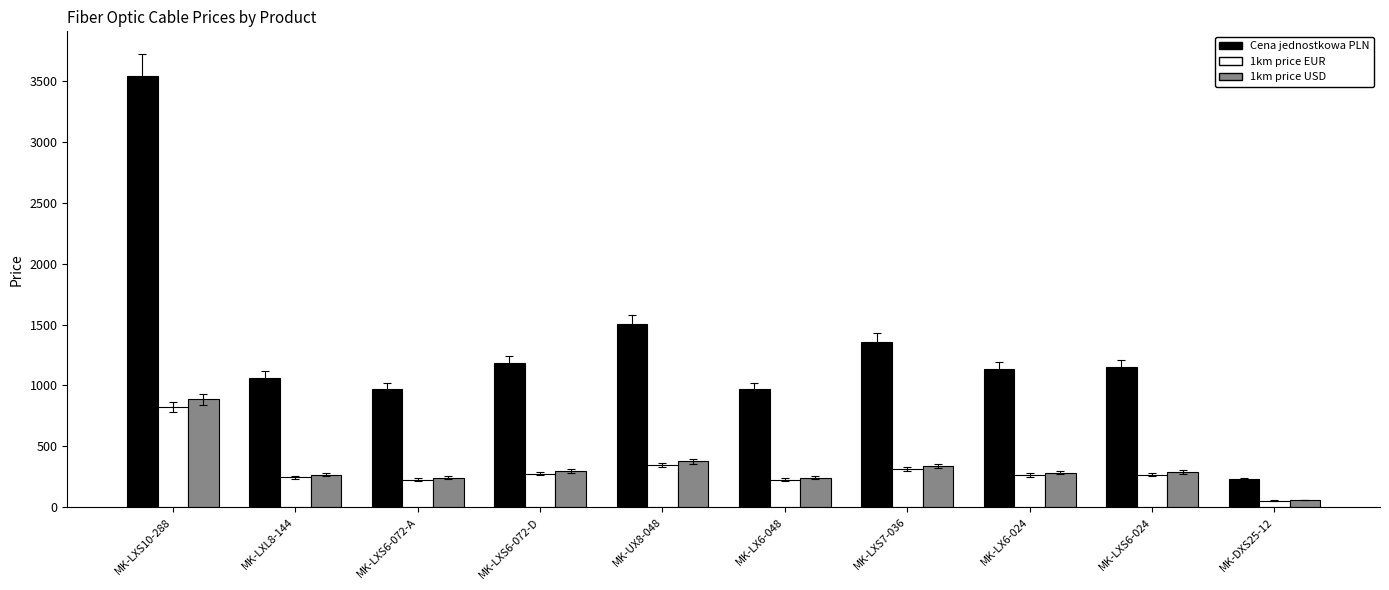

Is the value of Cena jednostkowa PLN at MK-LXS6-072-A greater than the value of 1km price USD at MK-LXS6-072-A?

Yes